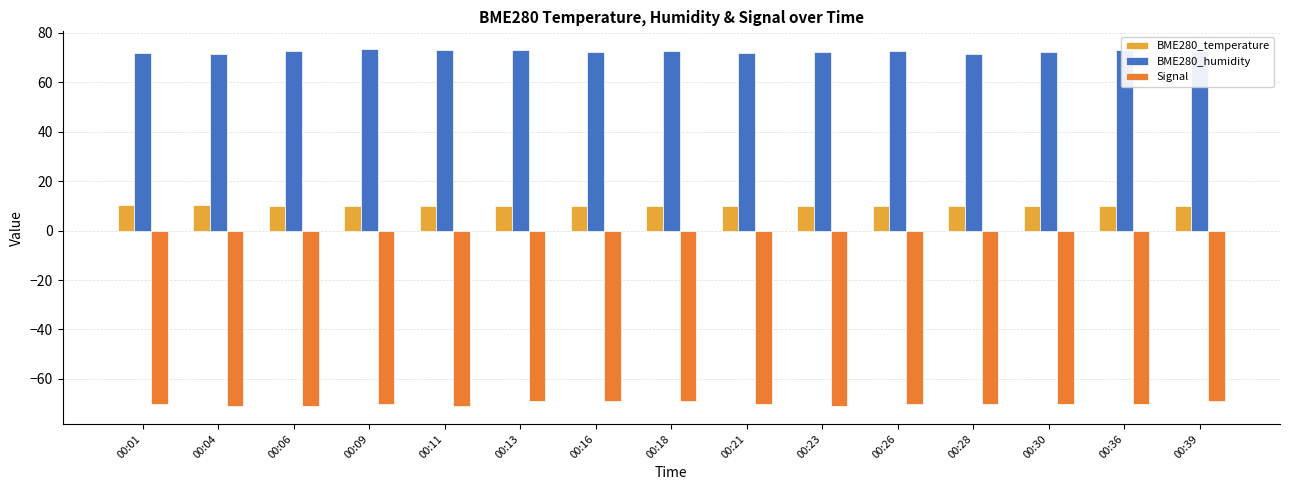

What is the highest value of the BME280_humidity series?

73.4